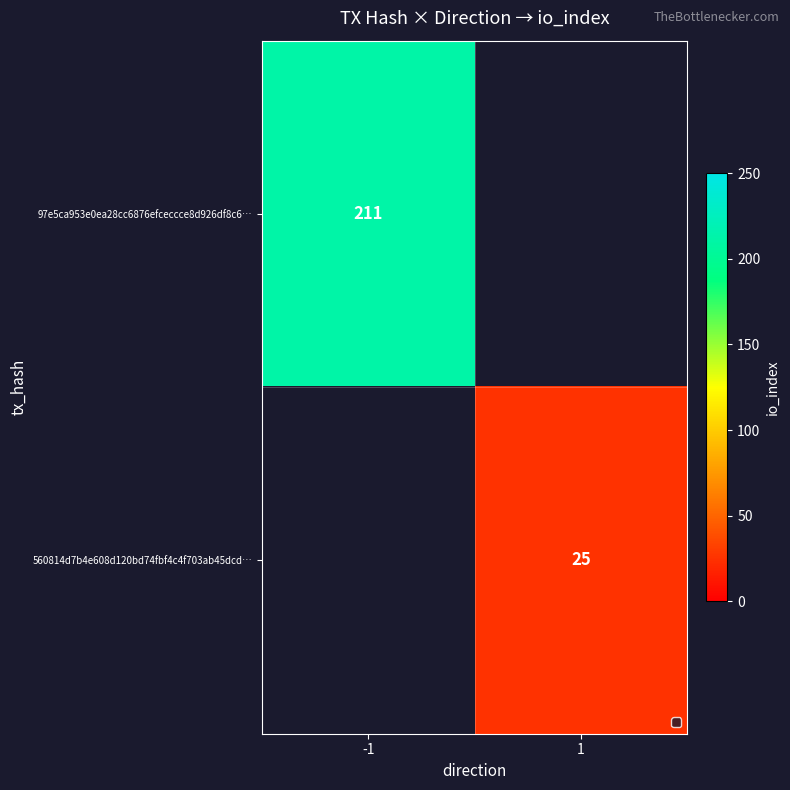

True or false: 560814d7b4e608d120bd74fbf4c4f703ab45dcd… has a value of 17.0 at 1.

False